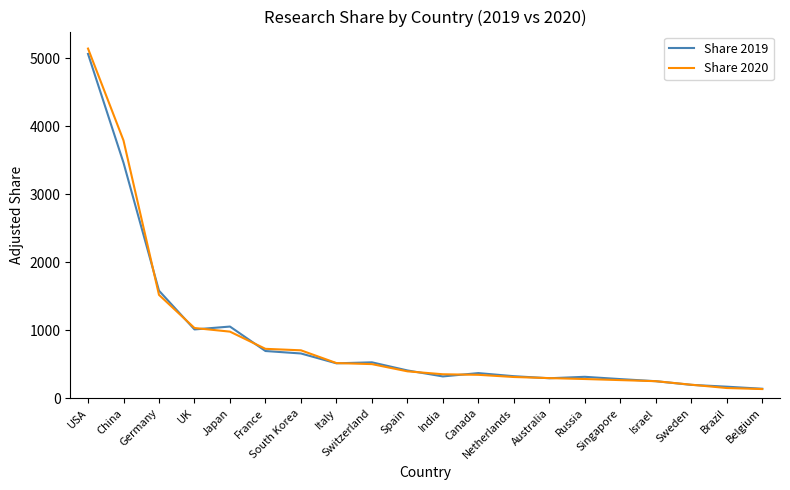

What is the difference between the highest and lowest values at Sweden?

2.0